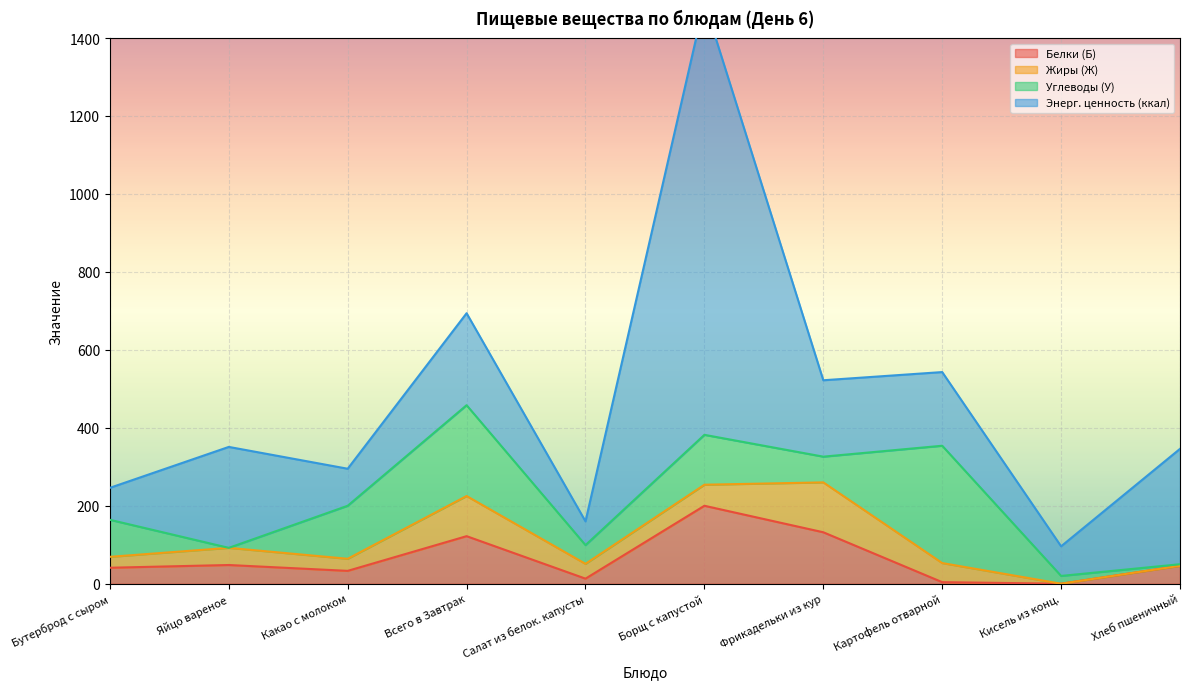

True or false: Углеводы (У) and Белки (Б) cross at least once.

True